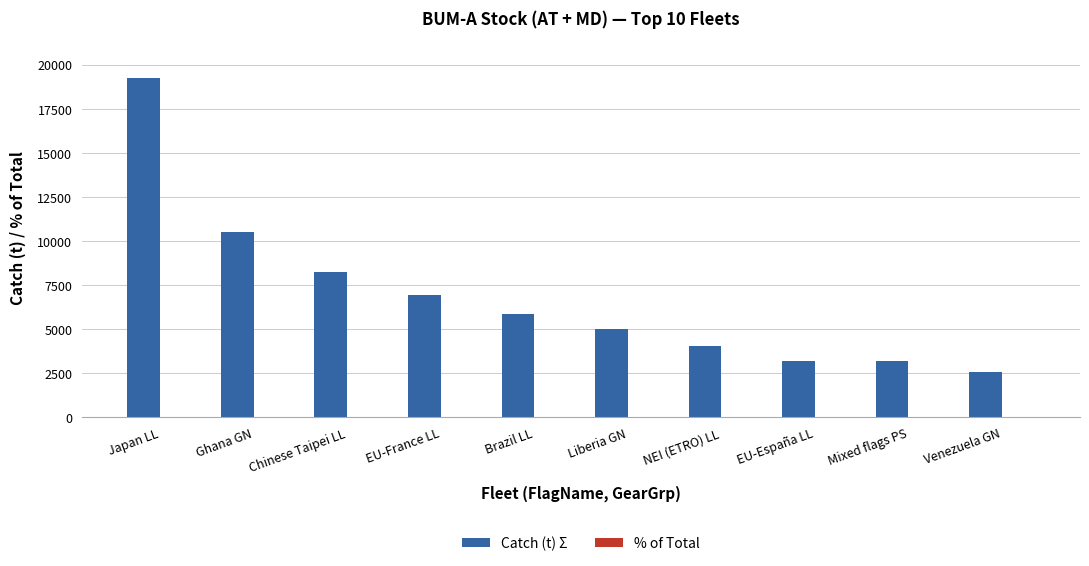

At which label does Catch (t) Σ first exceed 5853?

Japan LL